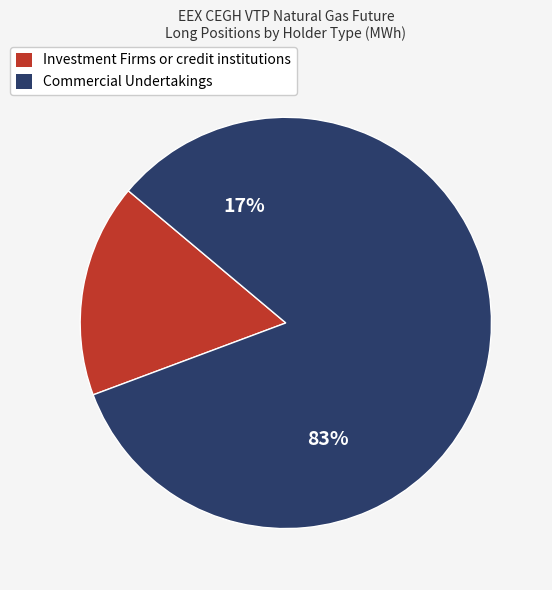

What is the ratio of the value at Commercial Undertakings to the value at Investment Firms or credit institutions?

5.0